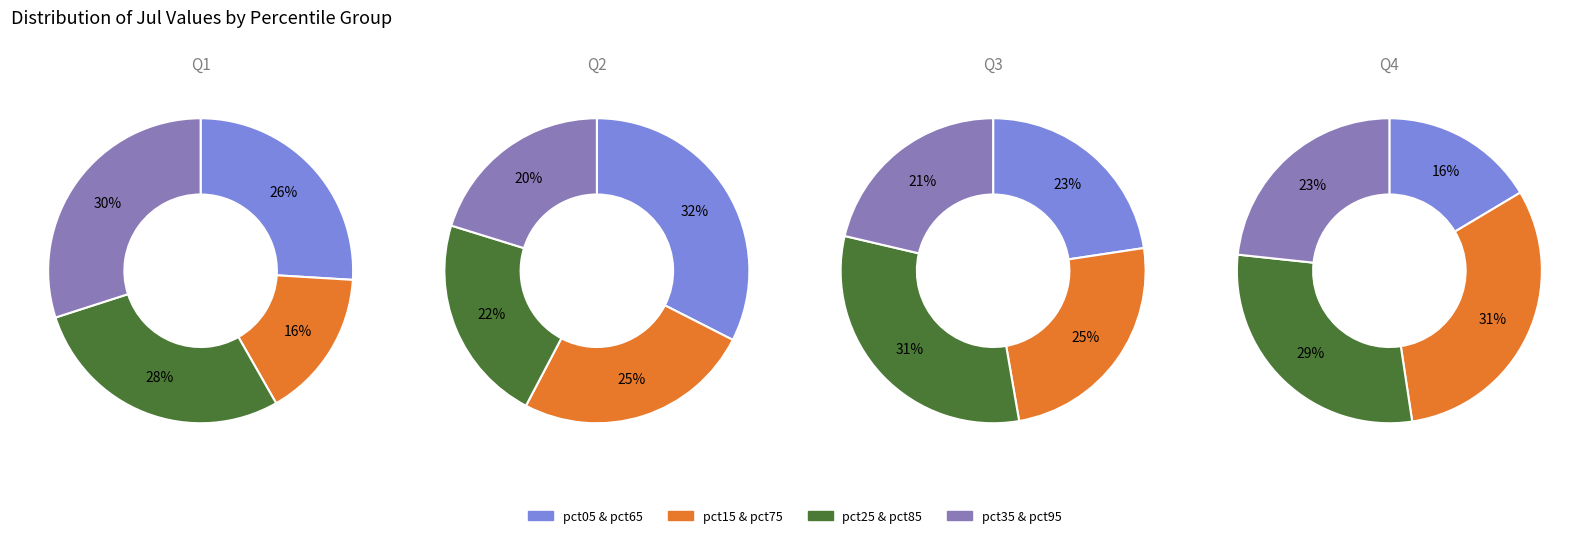

Which category has the smallest portion of the pie?

pct95